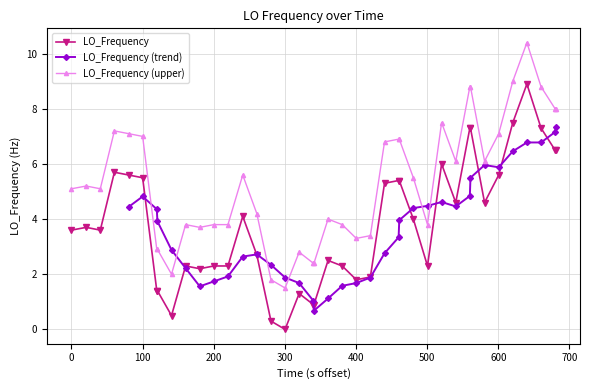

What is the value of the LO_Frequency point at the 39th from the left?

6.5